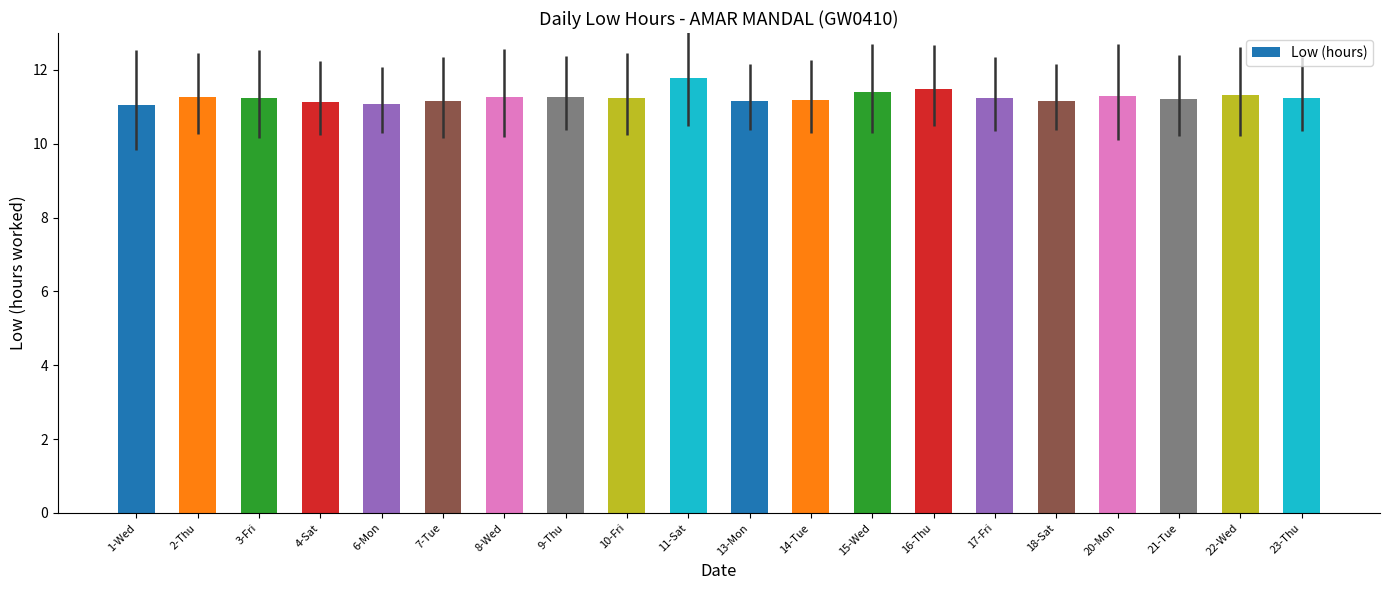

The value at 17-Fri is 11.2. True or false?

True